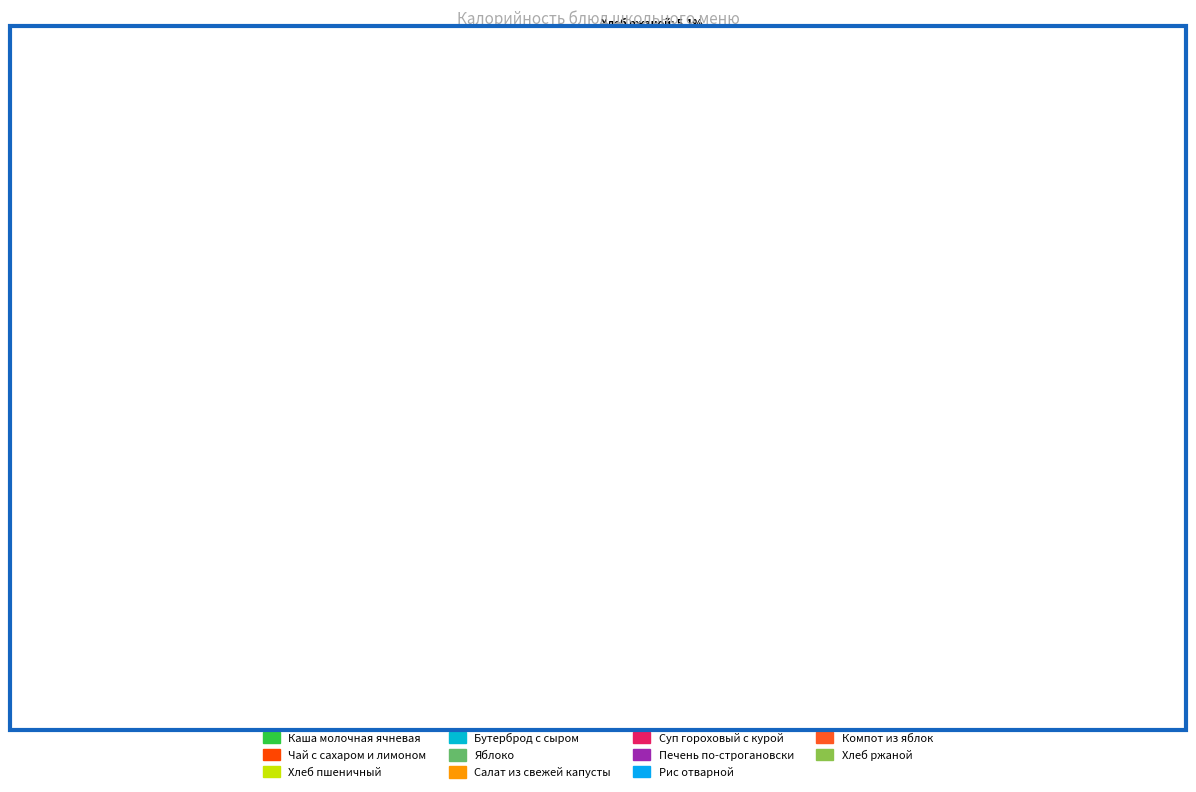

Do Хлеб пшеничный and Суп гороховый с курой together represent more than half of the pie?

No